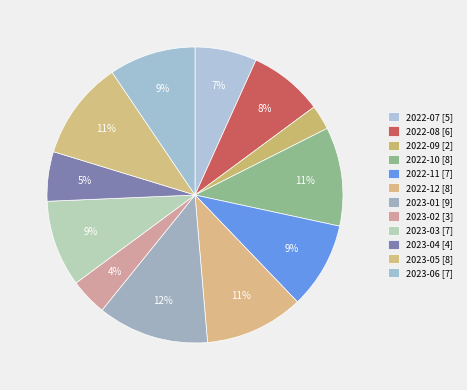

Does 2022-08 represent more than half of the total?

No